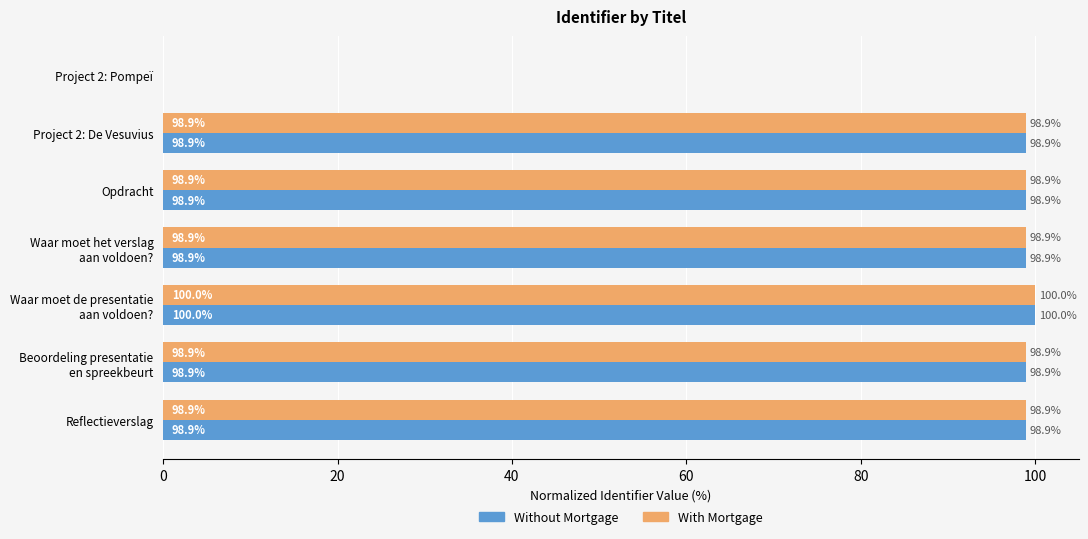

How many values in the With Mortgage series exceed 98?

6